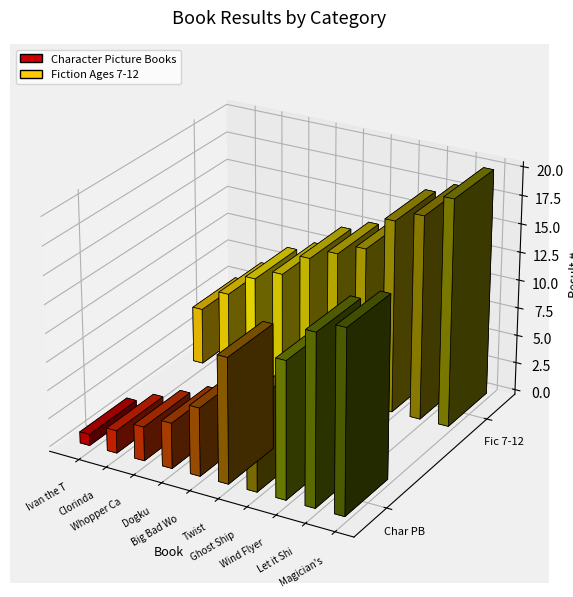

How many distinct data groups are displayed?

2